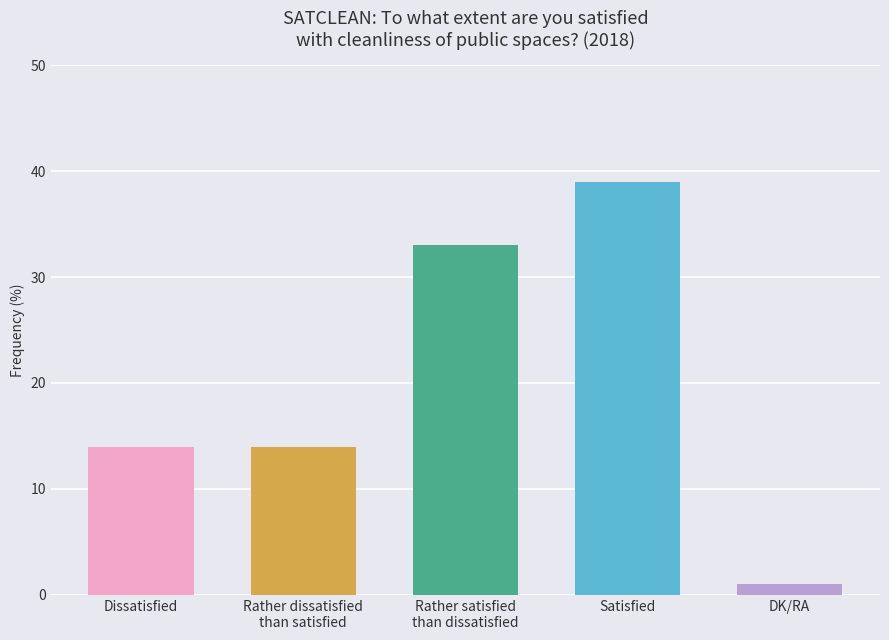

The value at Dissatisfied is 9. True or false?

False